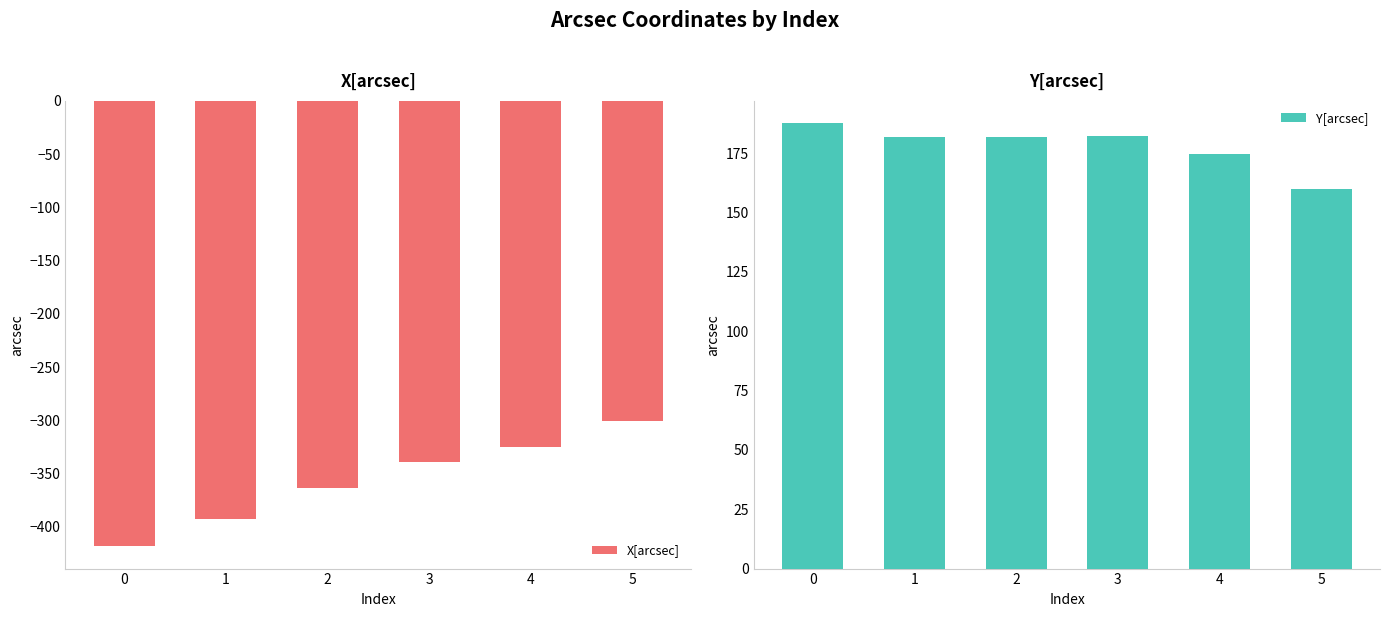

Reading left to right, extract all data points from this chart.

X[arcsec]: 0=-418.4	1=-392.7	2=-363.7	3=-339.5	4=-324.7	5=-300.5
Y[arcsec]: 0=187.6	1=181.9	2=181.9	3=182.2	4=174.6	5=159.8